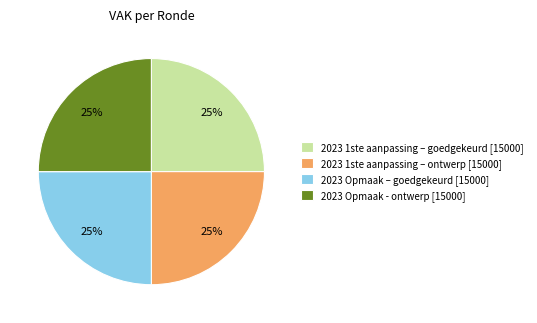

Count the number of slices in the pie.

4